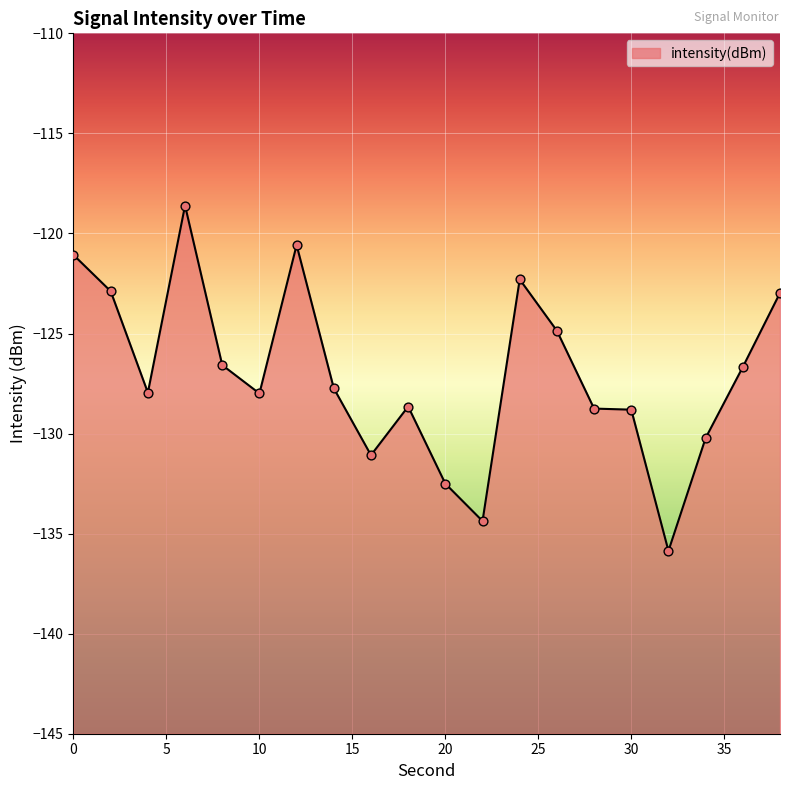

What is the change in value from 28 to 32?

-7.1